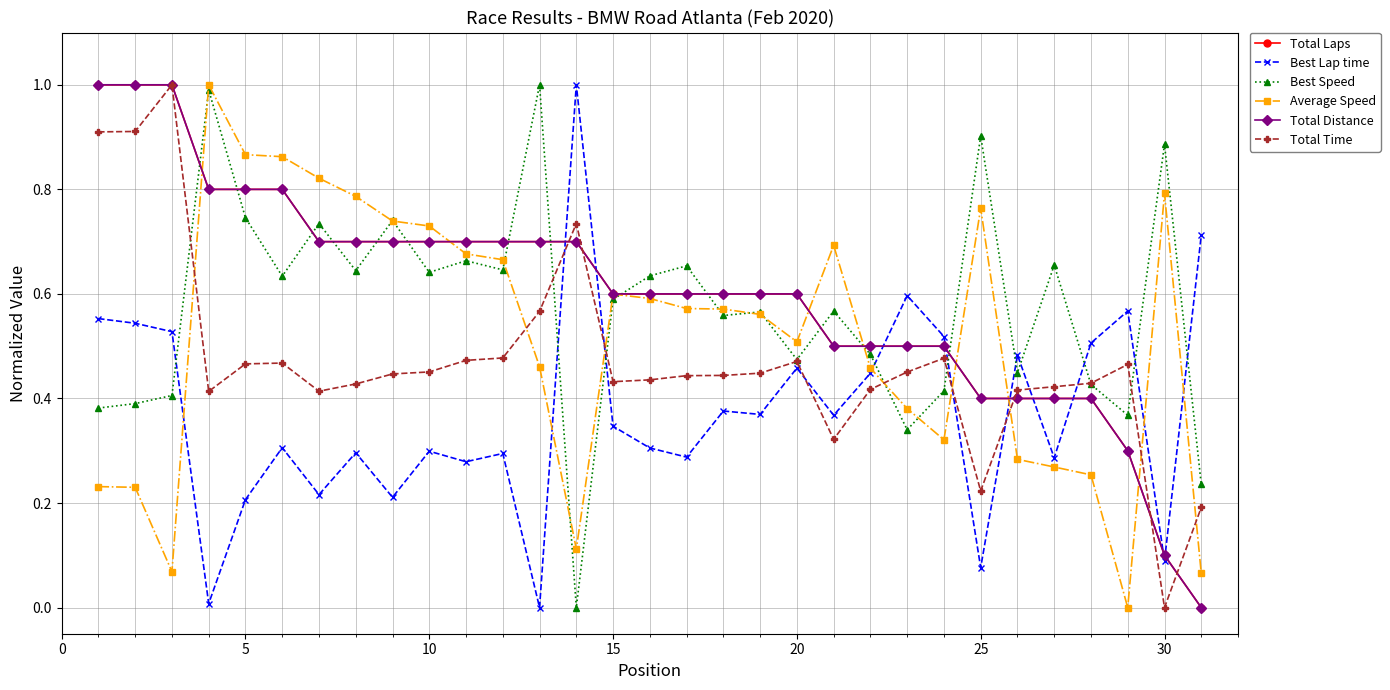

How many lines are shown in the chart?

6